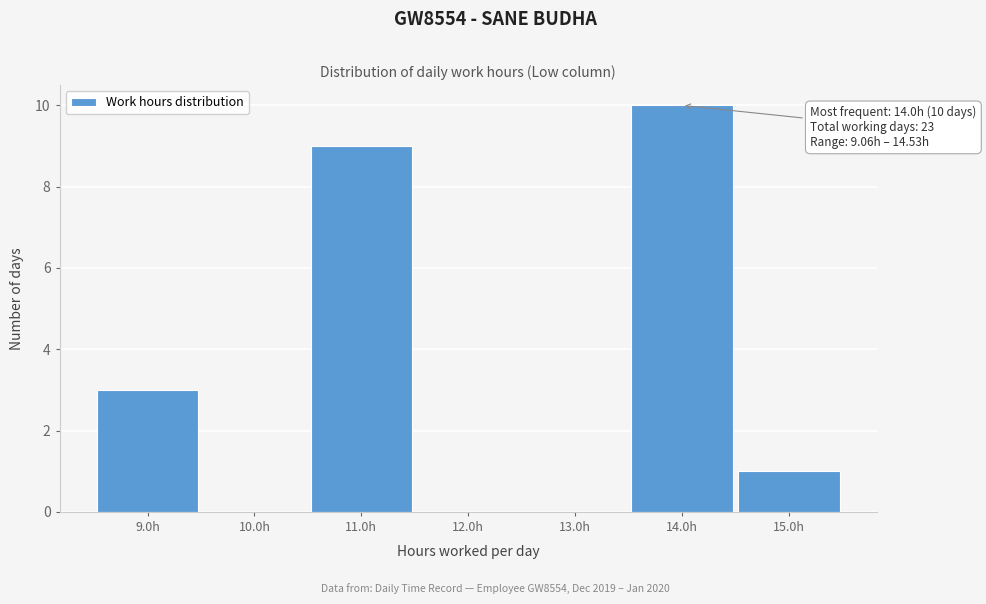

Over which range of the x-axis is the bar tallest?

13.5 to 14.5